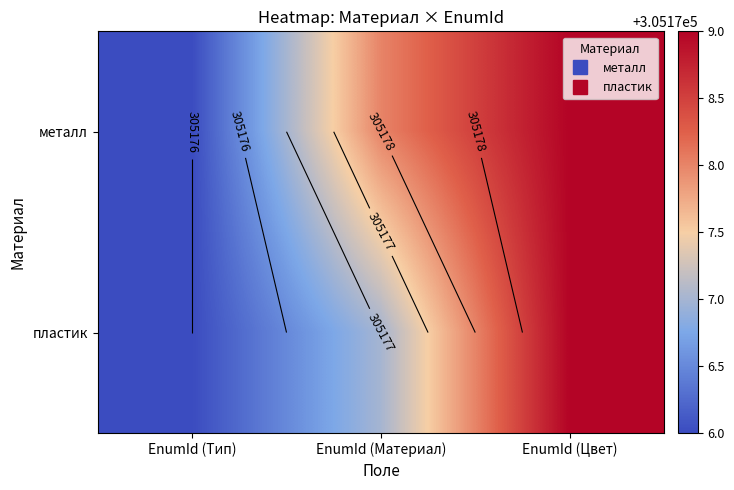

What is the highest value of the металл series?

305179